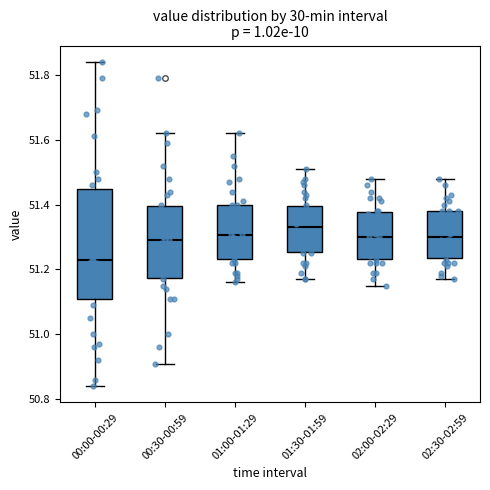

Which box has the lowest median line?

00:00-00:29